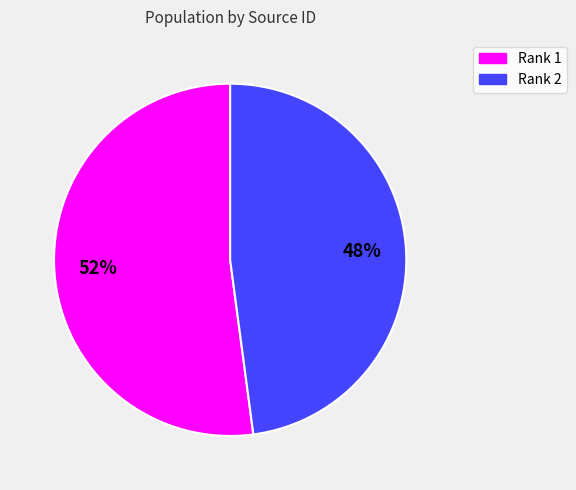

To the nearest percent, what is the average slice percentage?

50%